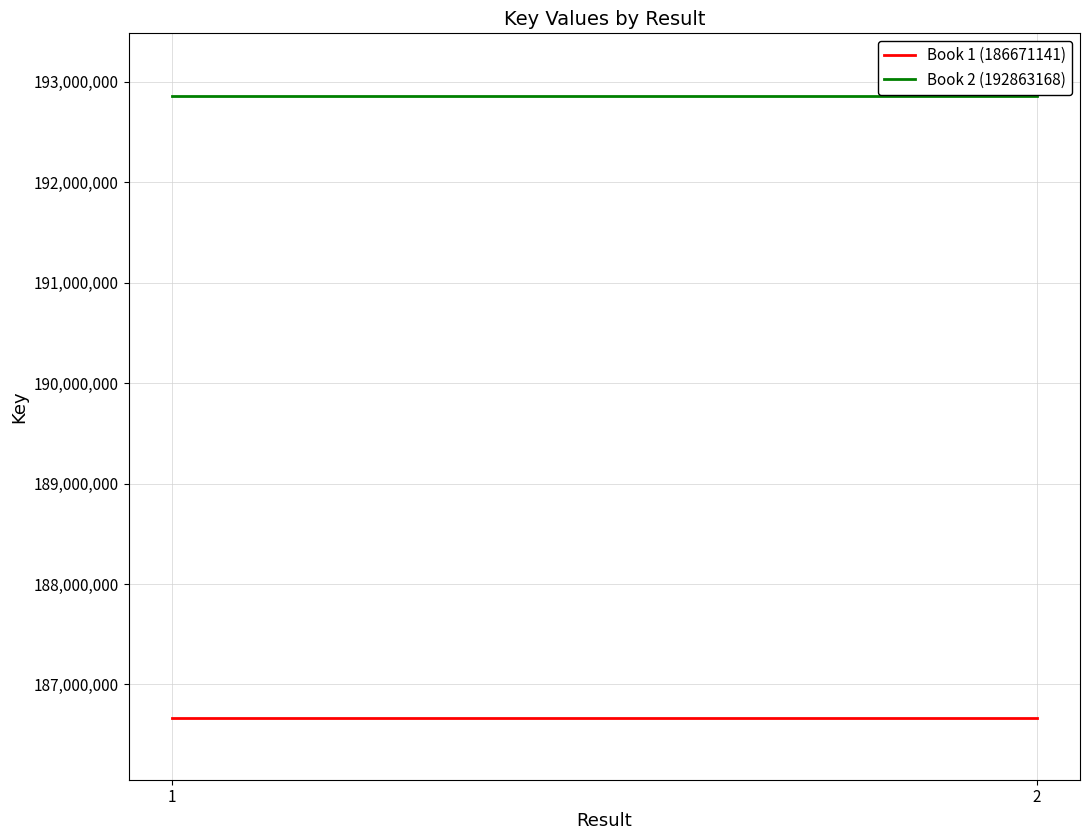

Which category has the highest value in the Book 2 (192863168) series?

1